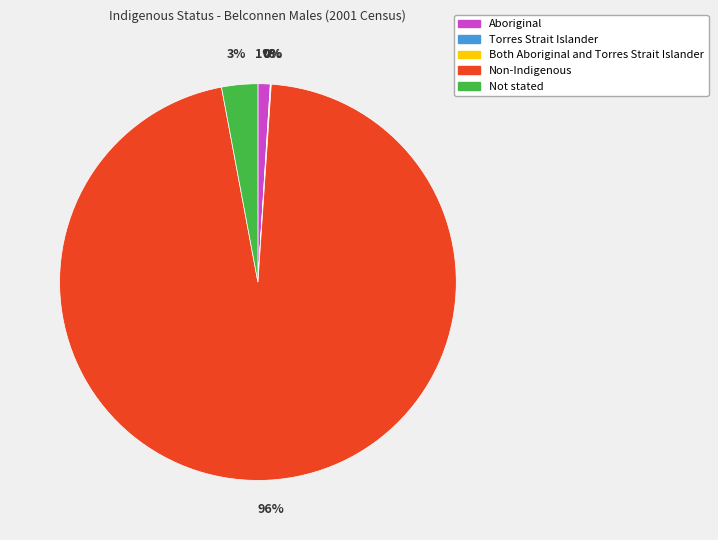

Which slice represents more than half of the pie?

Non-Indigenous